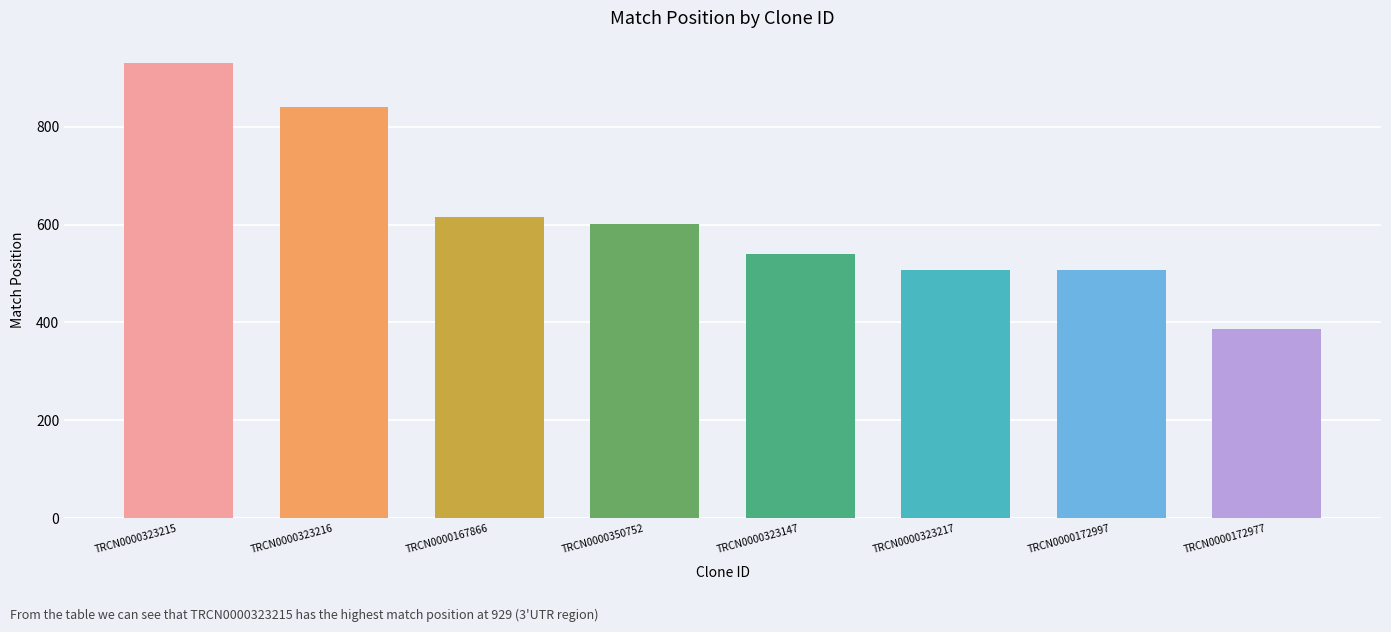

What is the difference between the second highest and minimum values?

455